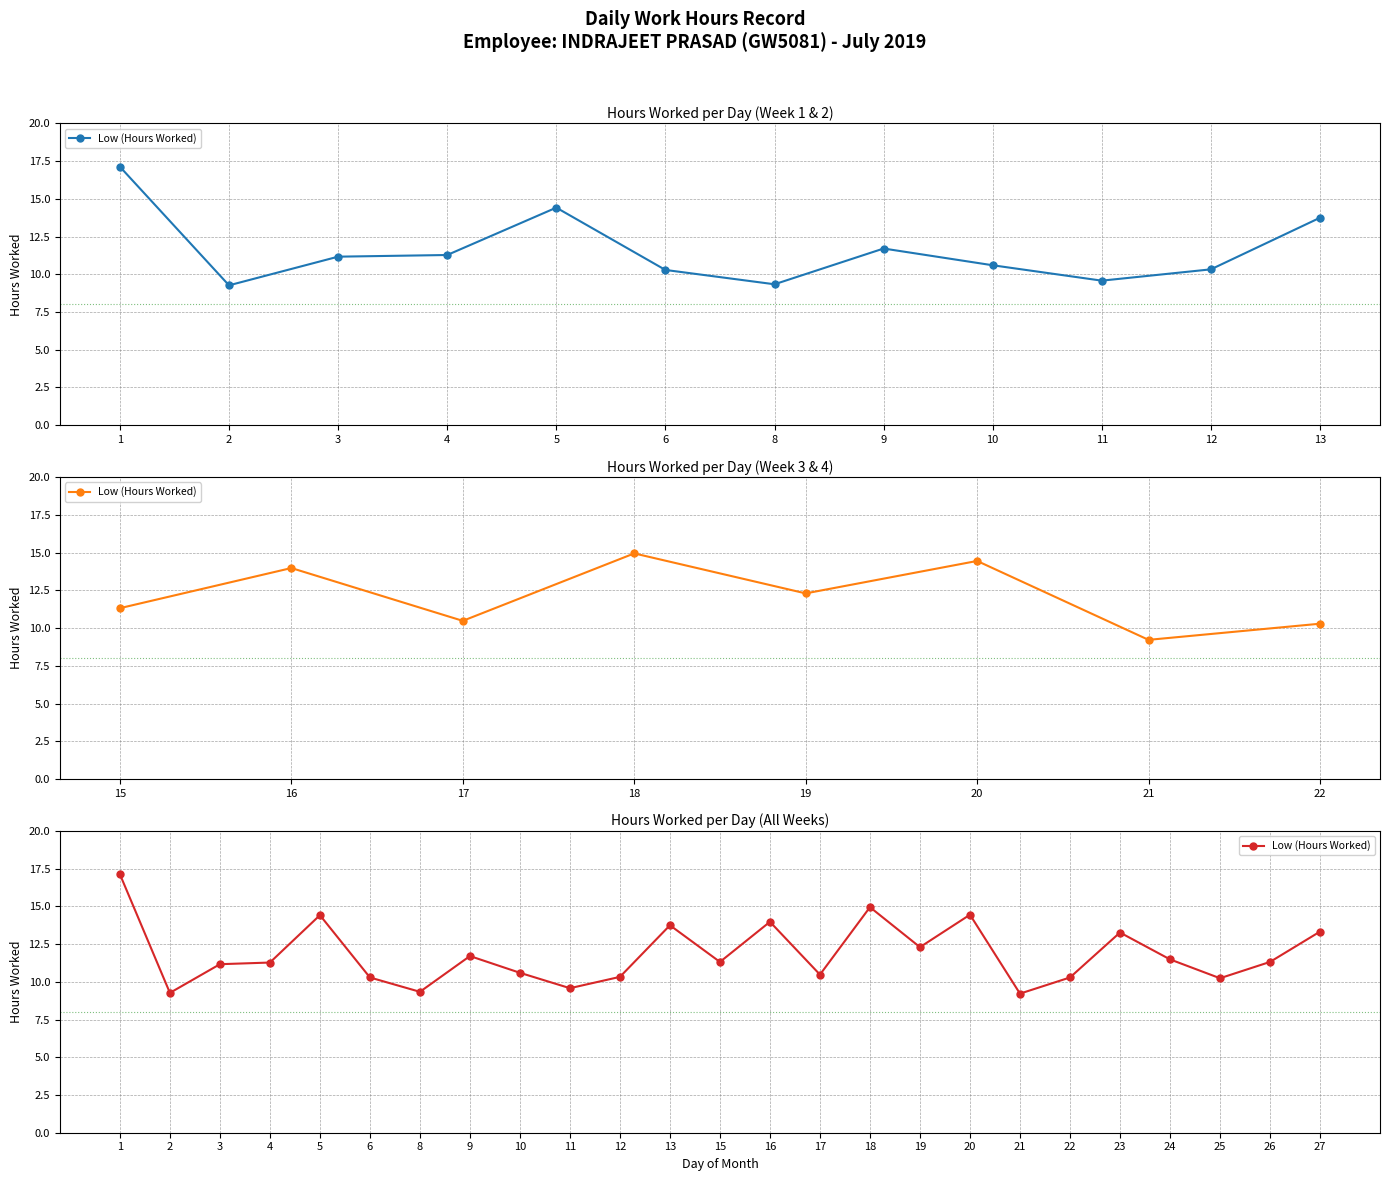

What is the difference between the maximum and minimum values?

7.9